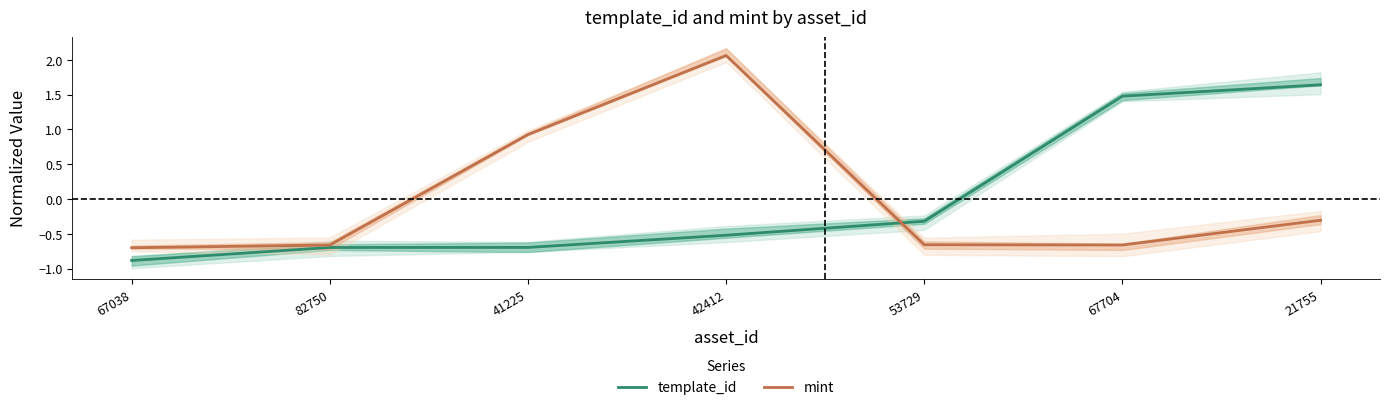

Which series changed the most between 67038 and 41225?

mint